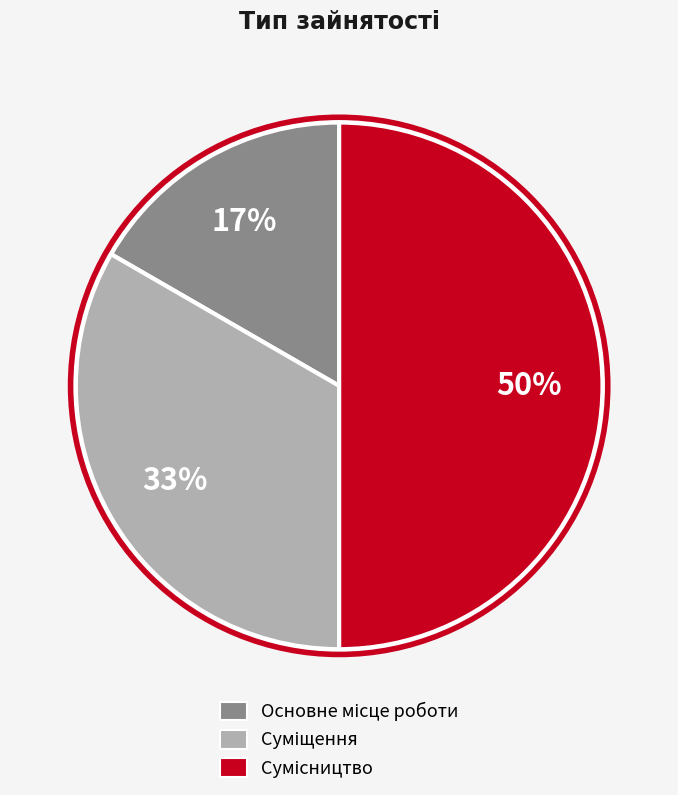

To the nearest percent, what is the average slice percentage?

33%